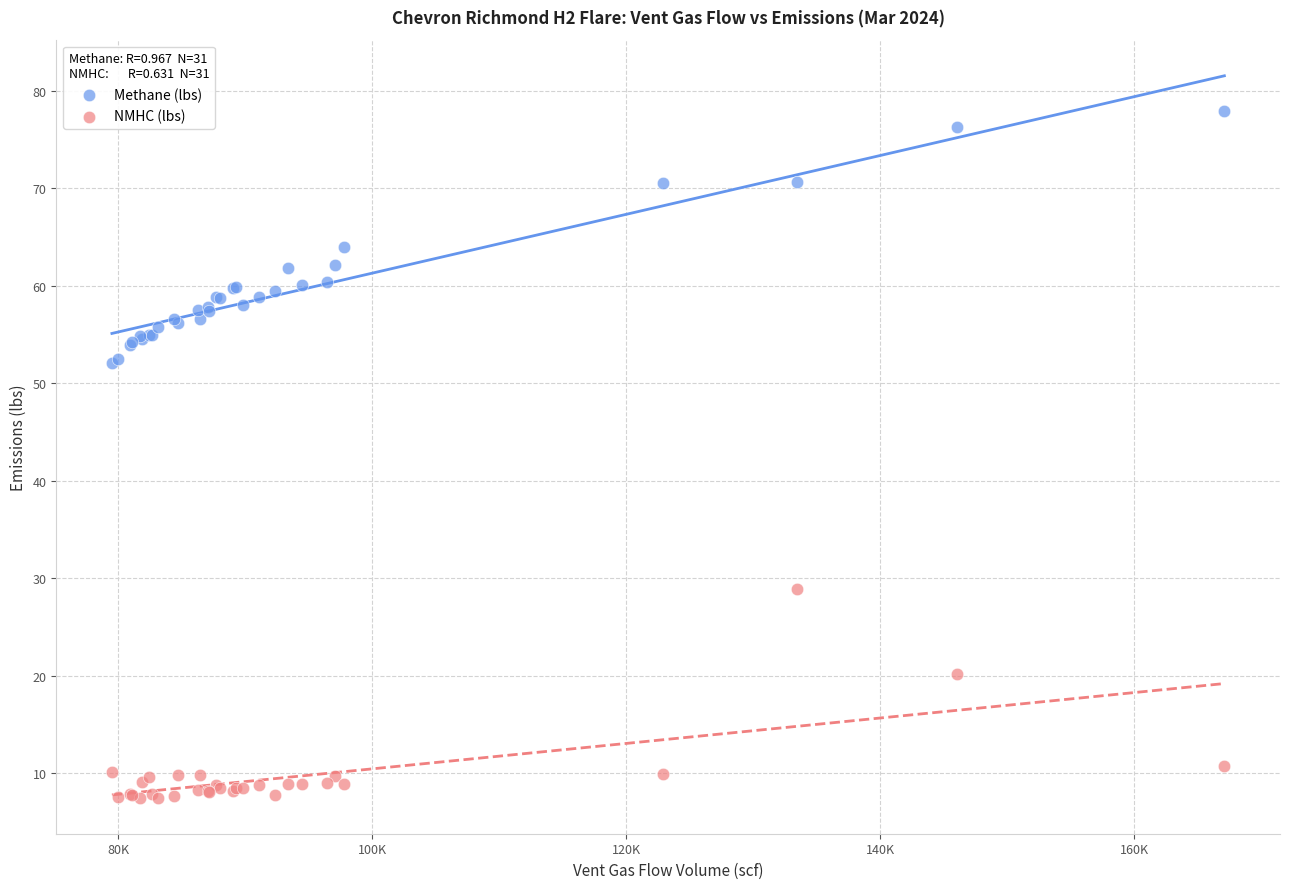

What are all the series names shown in the legend?

Methane (lbs), NMHC (lbs)